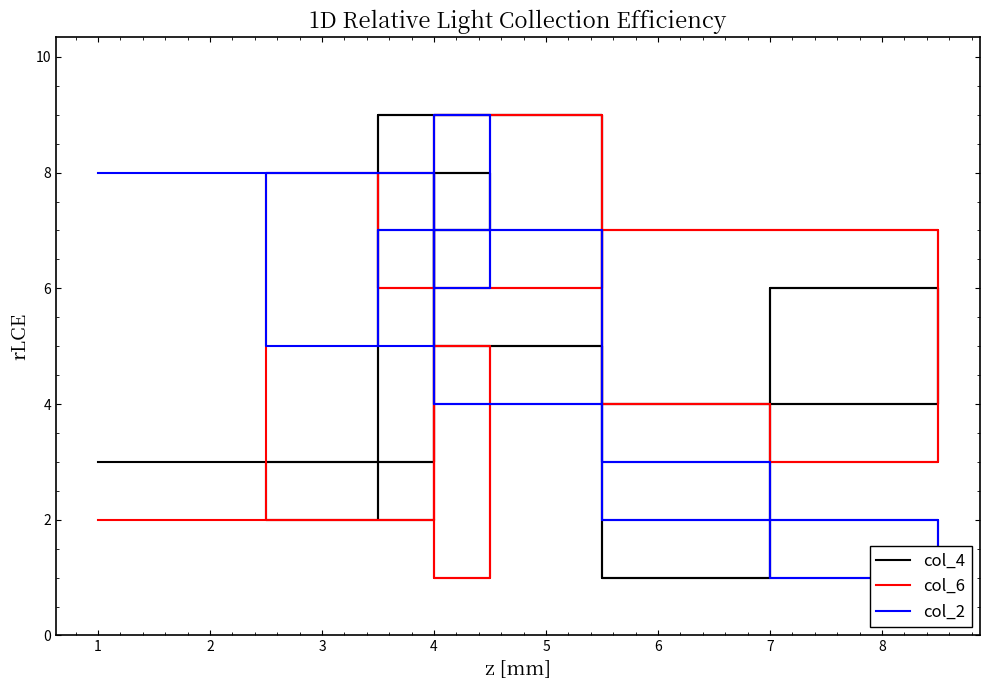

What is the value of the col_2 point at the 11th from the left?

6